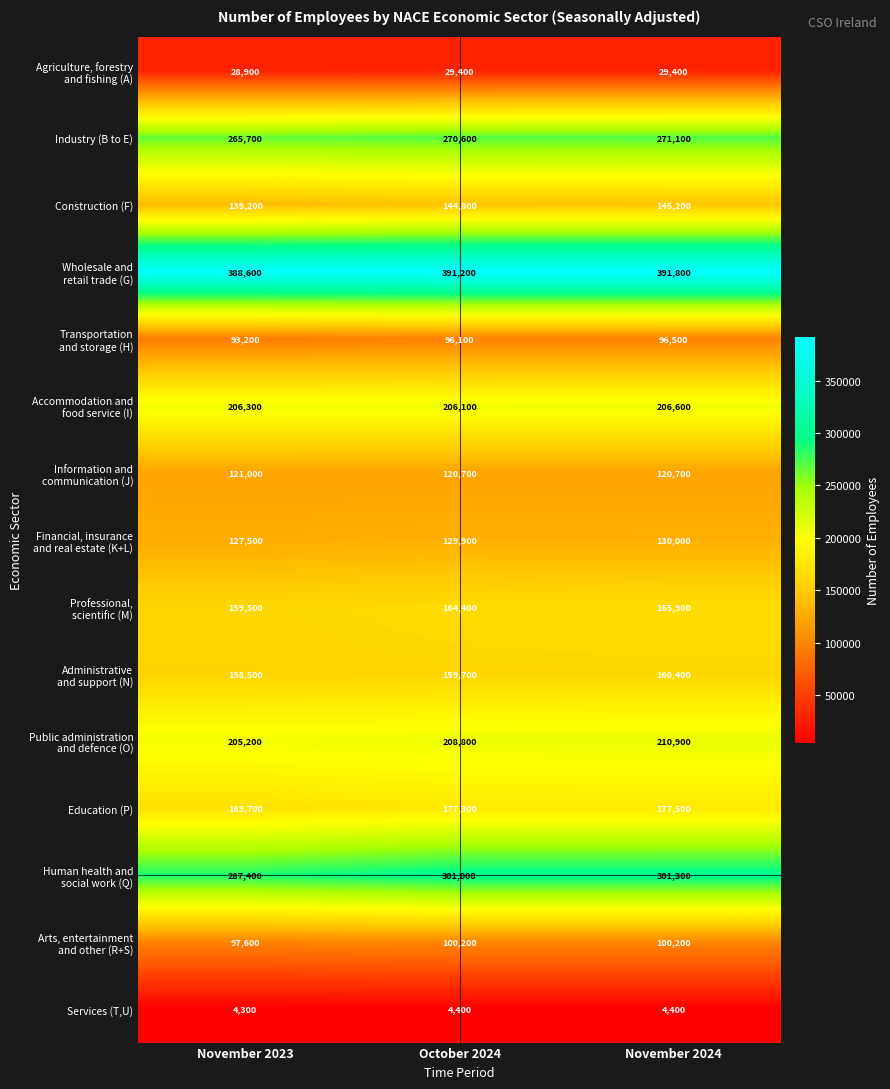

How many distinct data groups are displayed?

15